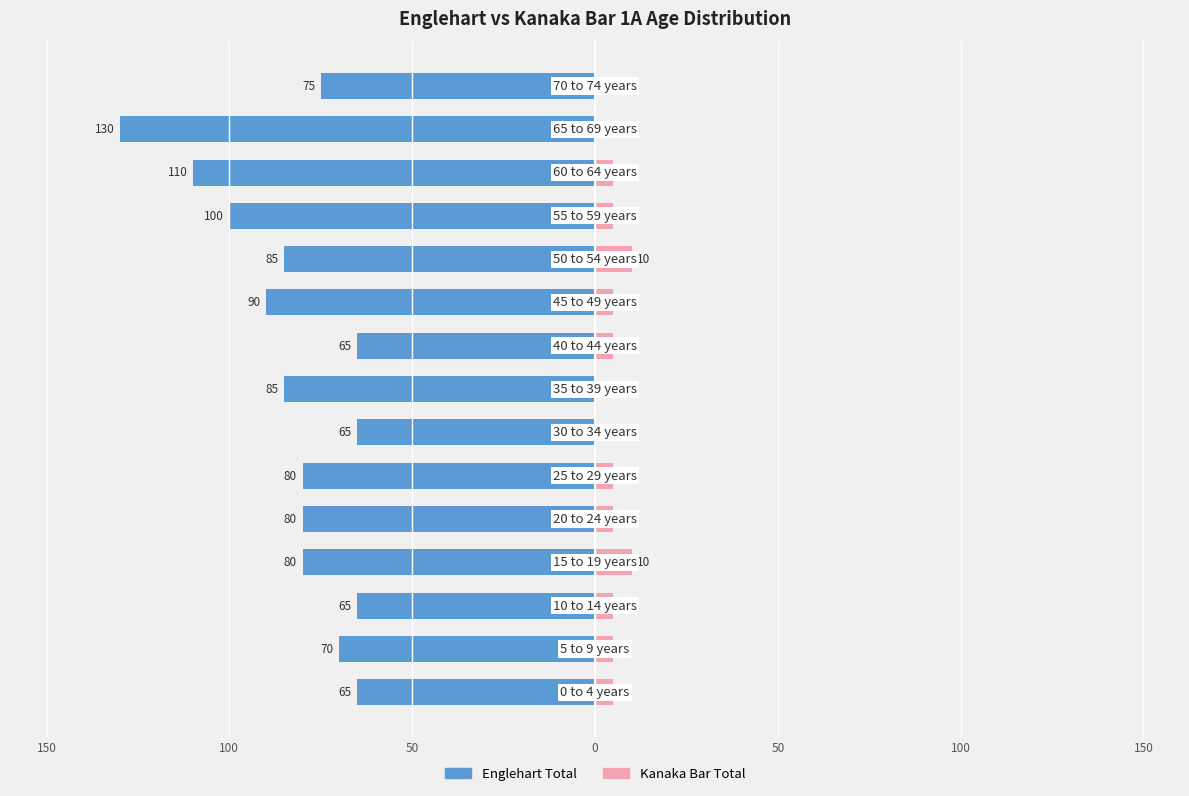

What are all the series names shown in the legend?

Englehart Total, Kanaka Bar Total